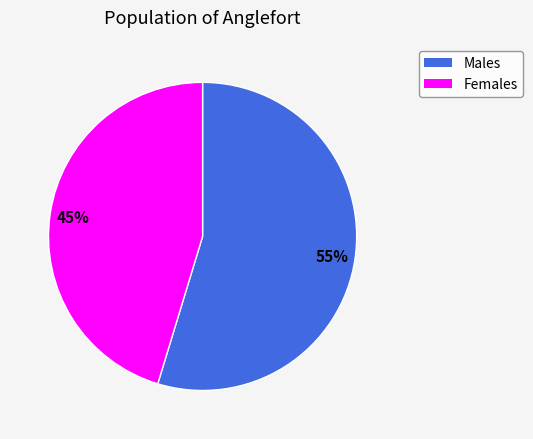

Is there a majority slice in this chart?

Yes